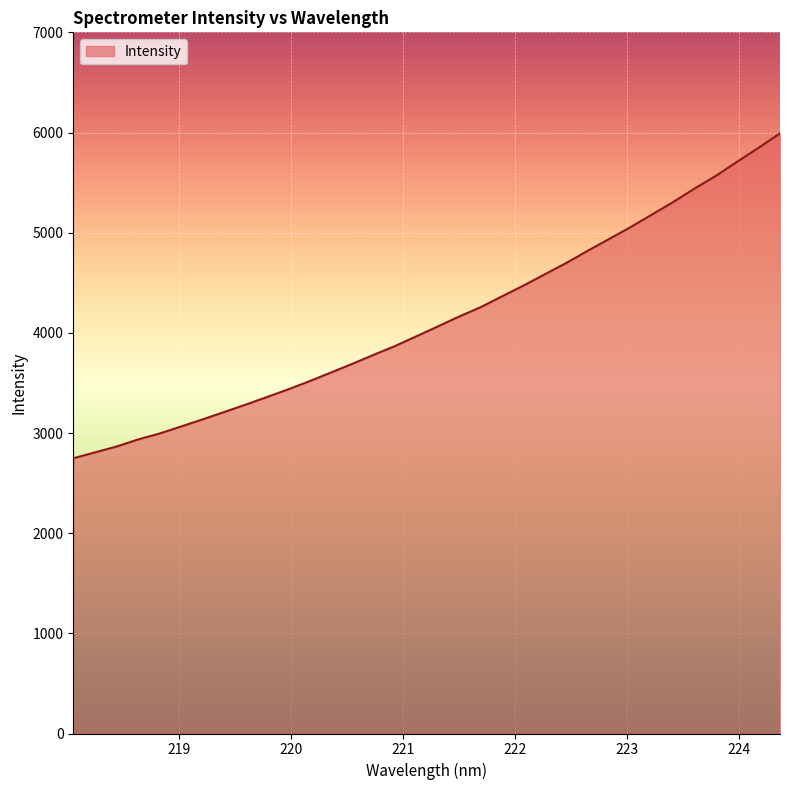

What is the difference between the maximum and minimum values?

3244.0